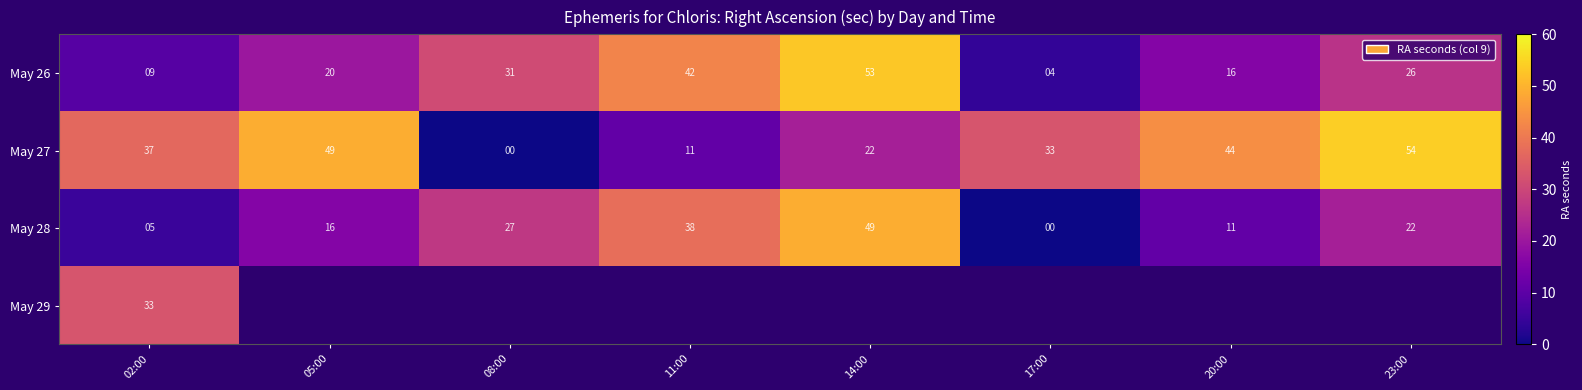

How many values in May 28 are above zero?

7